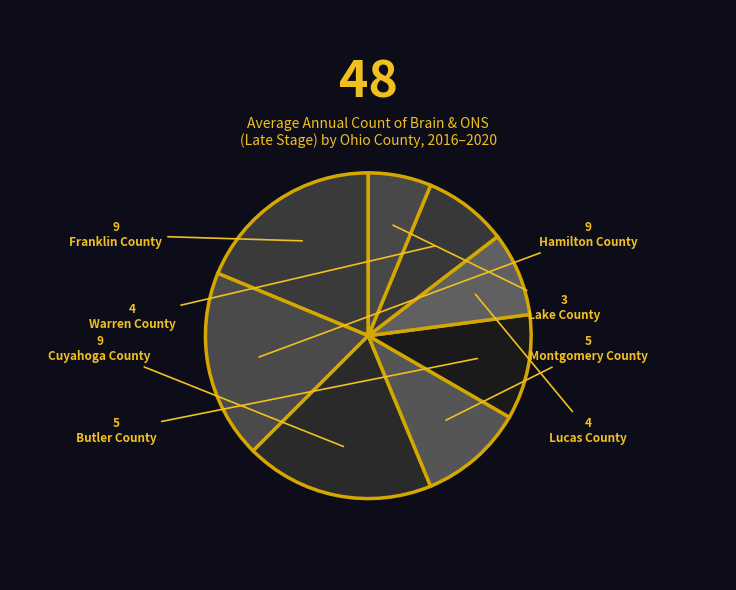

How many segments does this pie chart have?

8